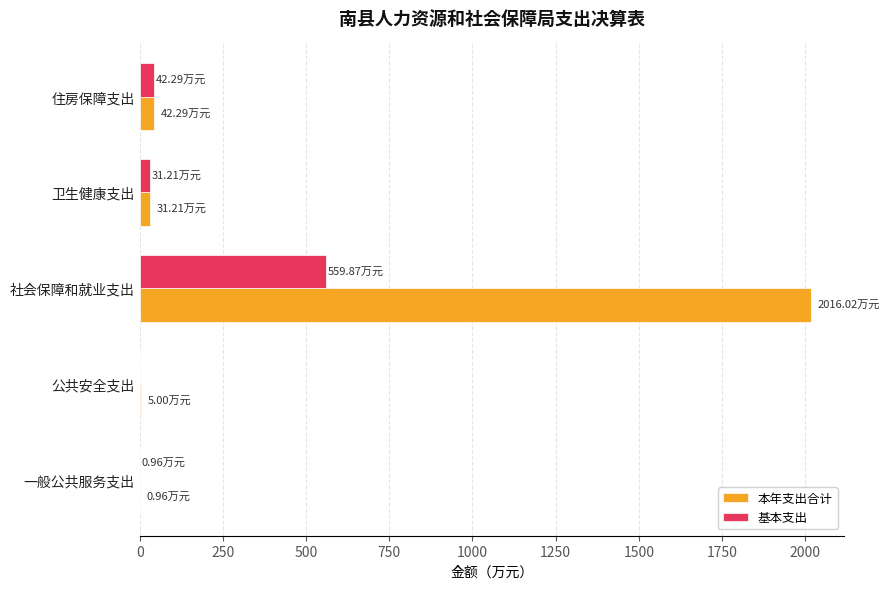

Which series has the largest total across all categories?

本年支出合计